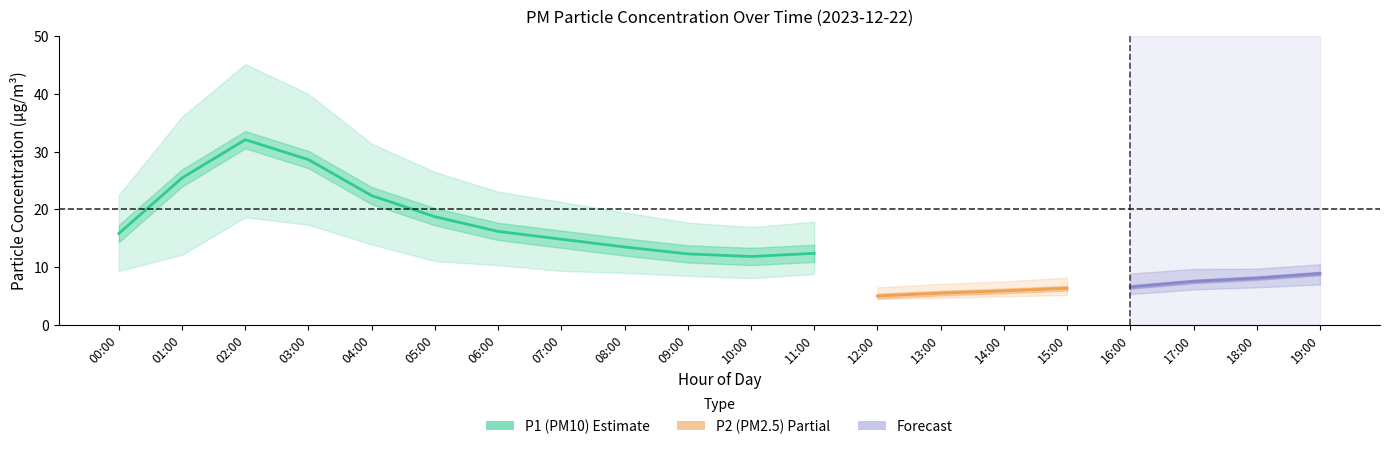

Which series has the largest total across all categories?

P1_upper